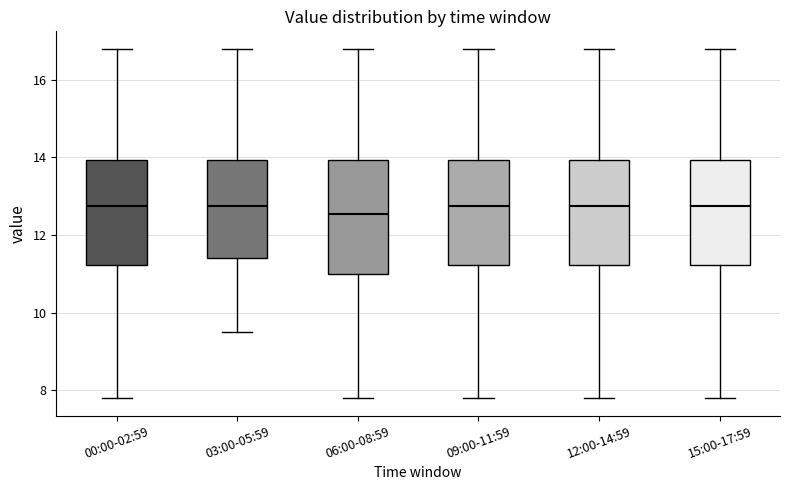

Reading left to right, transcribe this box plot: for each box, give where its median line is, the range the box spans, and where its two whiskers end, as read against the y-axis. The values are not printed on the chart, so give them approximately, as read against the axis.

00:00-02:59: median 12.8, box 11.2 to 14.0, whiskers 7.8 to 16.8
03:00-05:59: median 12.8, box 11.4 to 14.0, whiskers 9.6 to 16.8
06:00-08:59: median 12.6, box 11.0 to 14.0, whiskers 7.8 to 16.8
09:00-11:59: median 12.8, box 11.2 to 14.0, whiskers 7.8 to 16.8
12:00-14:59: median 12.8, box 11.2 to 14.0, whiskers 7.8 to 16.8
15:00-17:59: median 12.8, box 11.2 to 14.0, whiskers 7.8 to 16.8